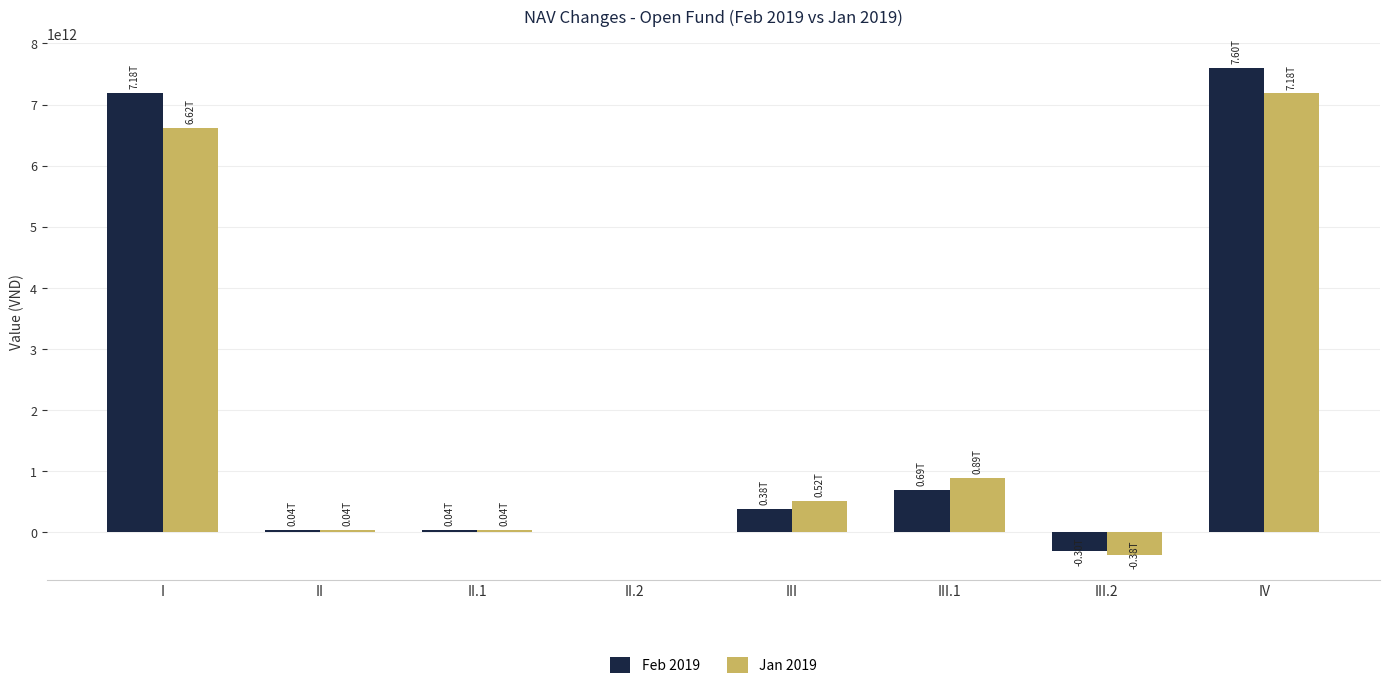

At which label does Feb 2019 reach its peak?

IV